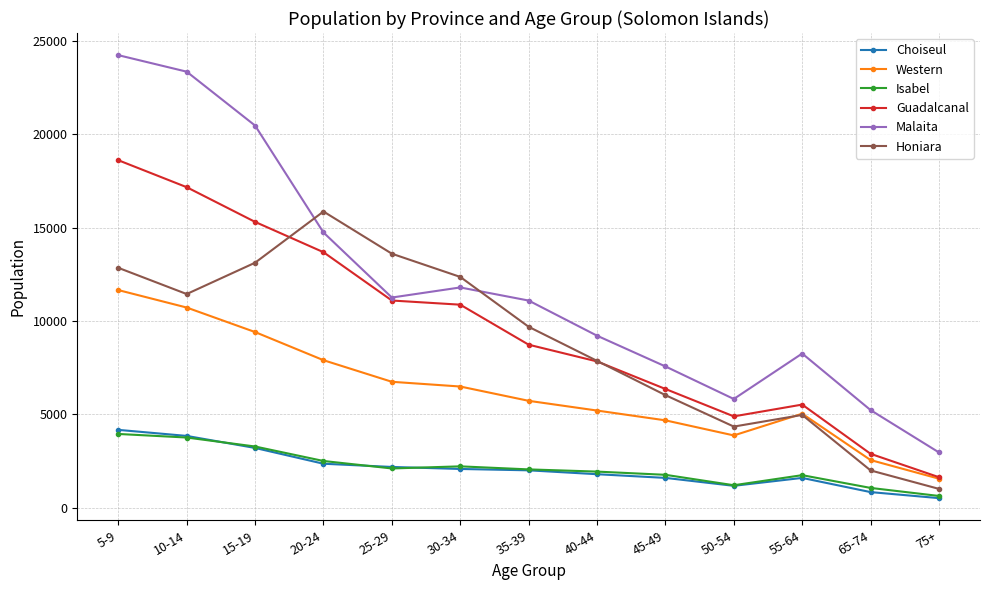

At how many categories does at least one series exceed 17123?

3